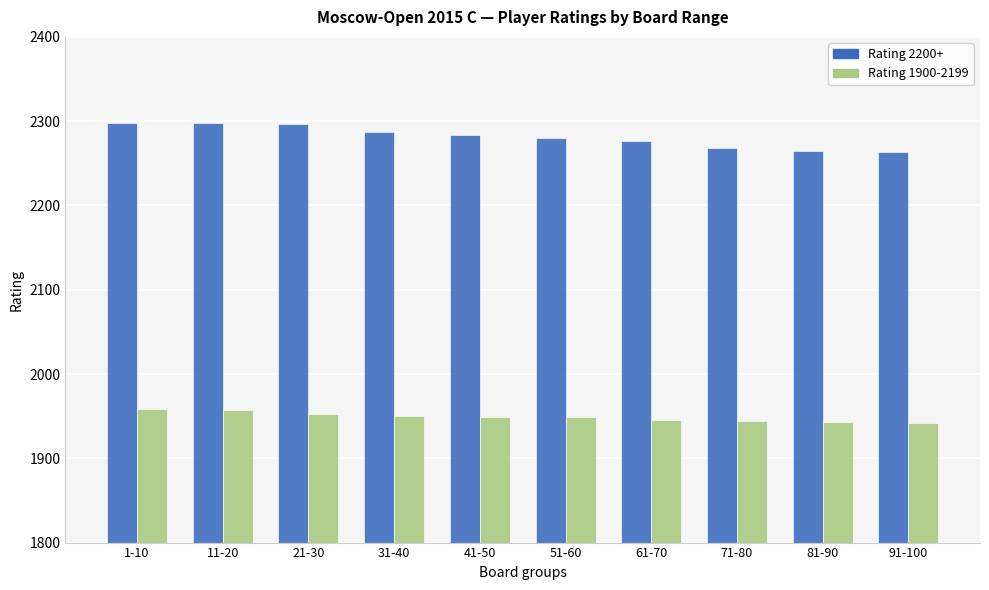

What position from the left is 81-90?

9